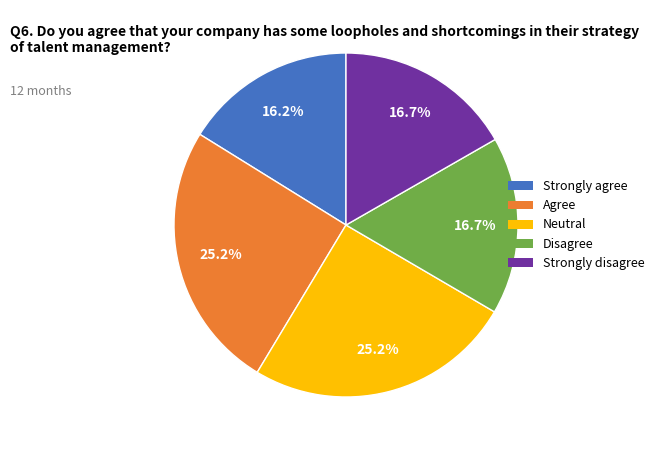

Approximately how many times larger is the value at Strongly disagree compared to Disagree?

1.0